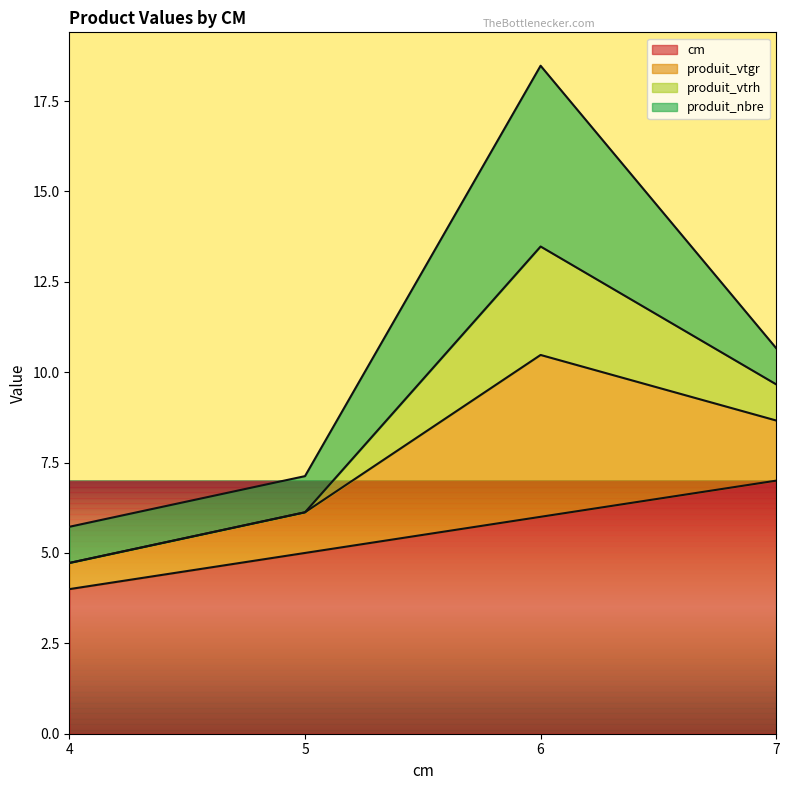

At which category is the sum across all series the highest?

6